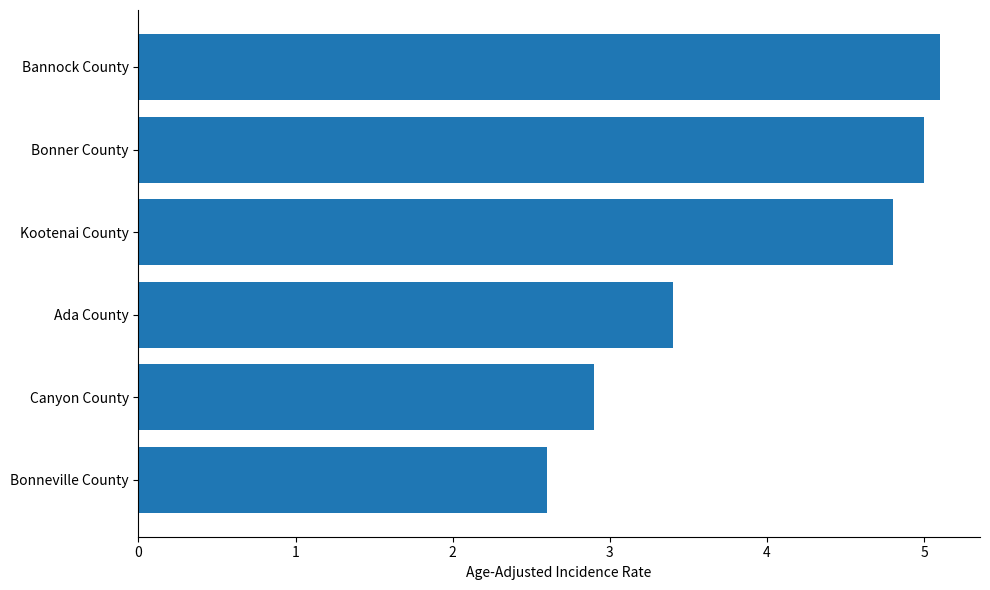

Count the number of values greater than 4.

3